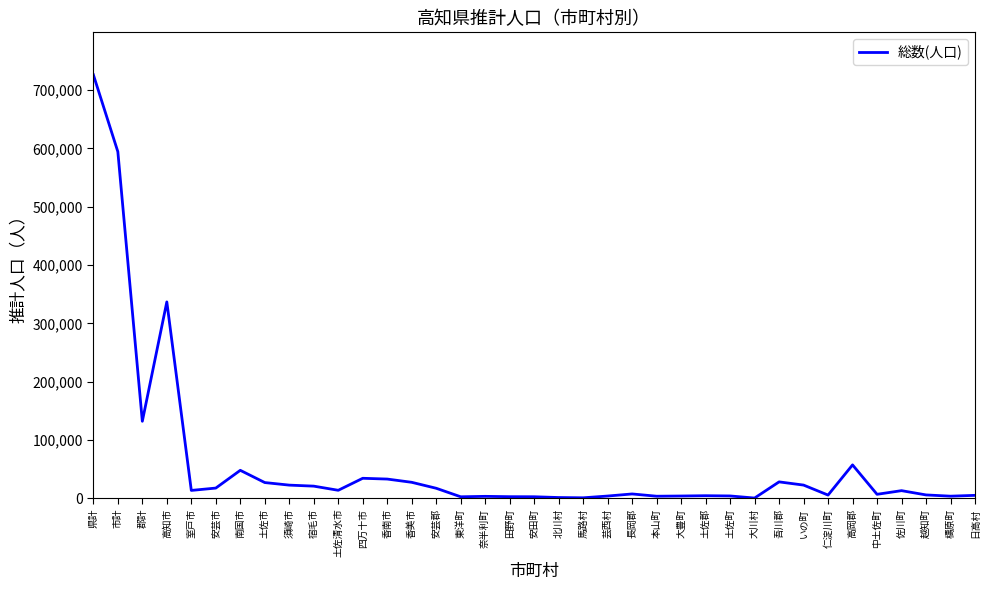

Which category has the highest value across all series?

県計